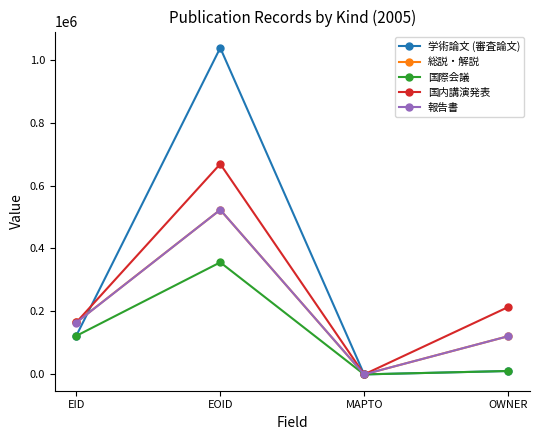

Which series has the largest range (max minus min)?

学術論文 (審査論文)